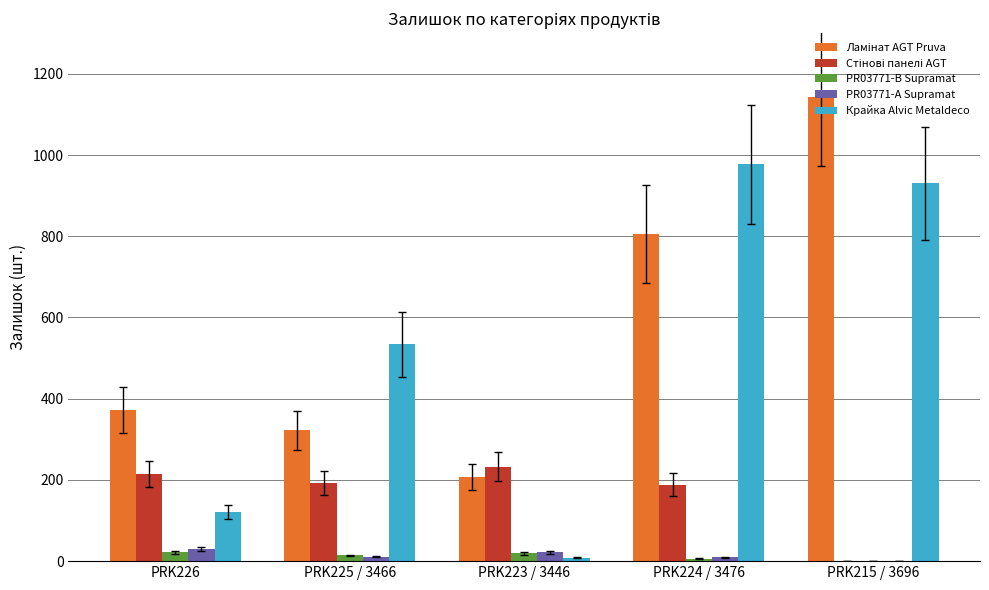

Count the number of categories in the chart.

5